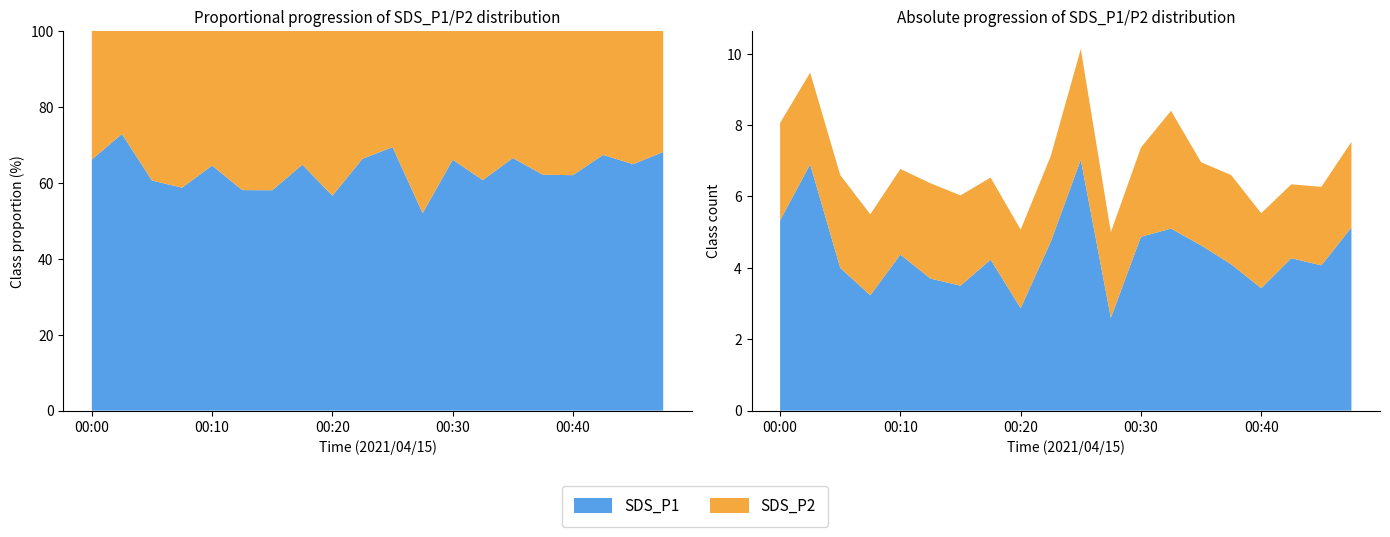

Reading left to right, what are all the values shown in this chart?

SDS_P1: 00:00=5.3	00:03=6.9	00:05=4.0	00:08=3.2	00:10=4.4	00:13=3.7	00:15=3.5	00:18=4.2	00:20=2.9	00:23=4.7	00:25=7.0	00:28=2.6	00:30=4.9	00:33=5.1	00:35=4.6	00:37=4.1	00:40=3.4	00:42=4.3	00:45=4.1	00:47=5.1
SDS_P2: 00:00=2.7	00:03=2.6	00:05=2.6	00:08=2.3	00:10=2.4	00:13=2.7	00:15=2.5	00:18=2.3	00:20=2.2	00:23=2.4	00:25=3.1	00:28=2.4	00:30=2.5	00:33=3.3	00:35=2.3	00:37=2.5	00:40=2.1	00:42=2.1	00:45=2.2	00:47=2.4